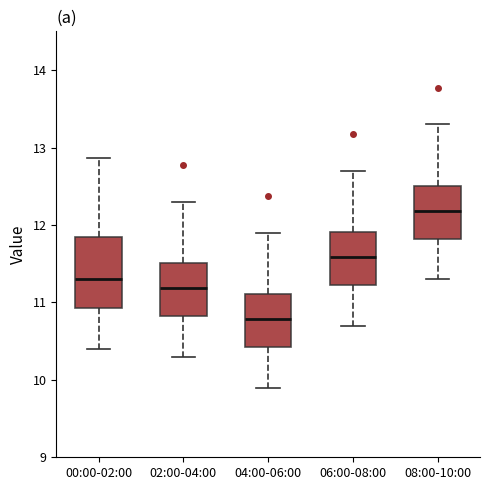

Where does the median line of the box for 02:00-04:00 sit on the y-axis? The values are not printed on the chart, so give them approximately, as read against the axis.

11.2